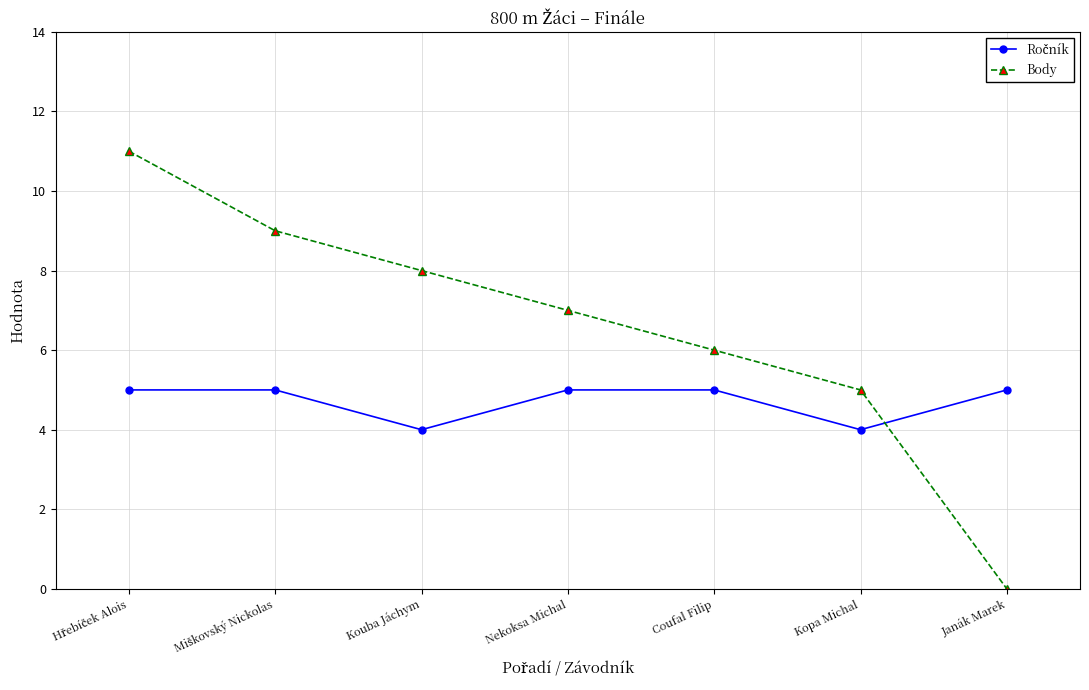

How many lines are shown in the chart?

2